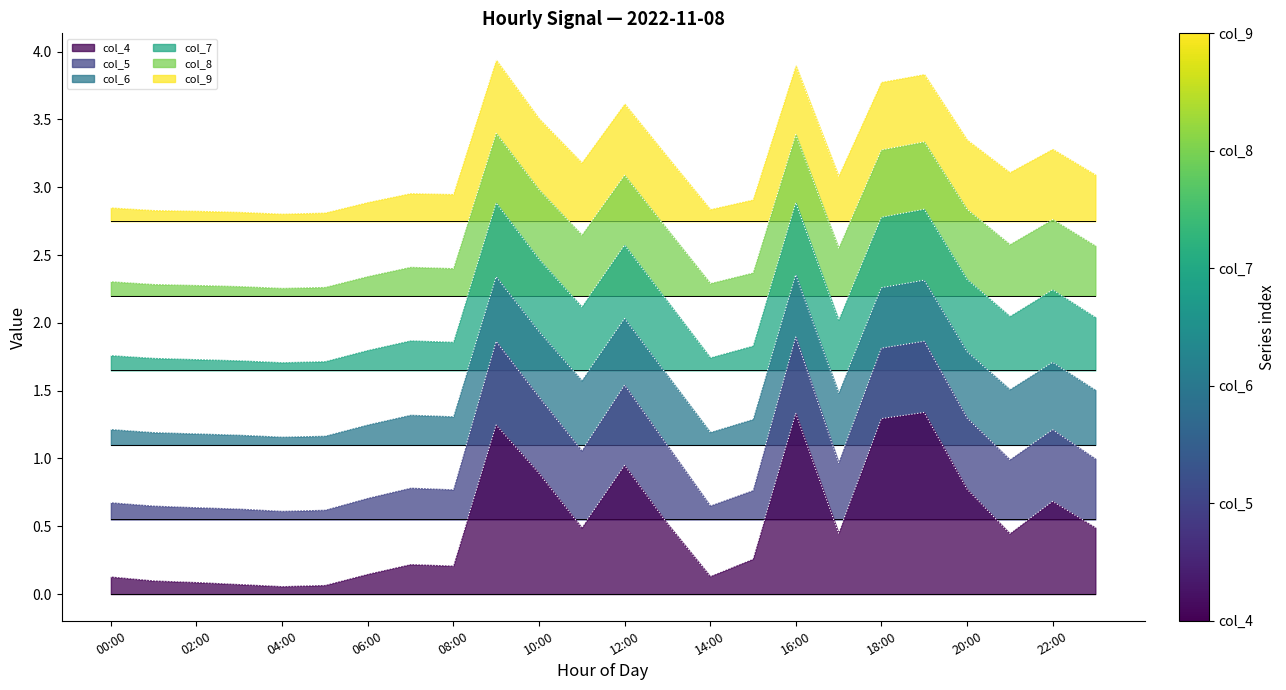

What is the minimum value for col_5?

0.6